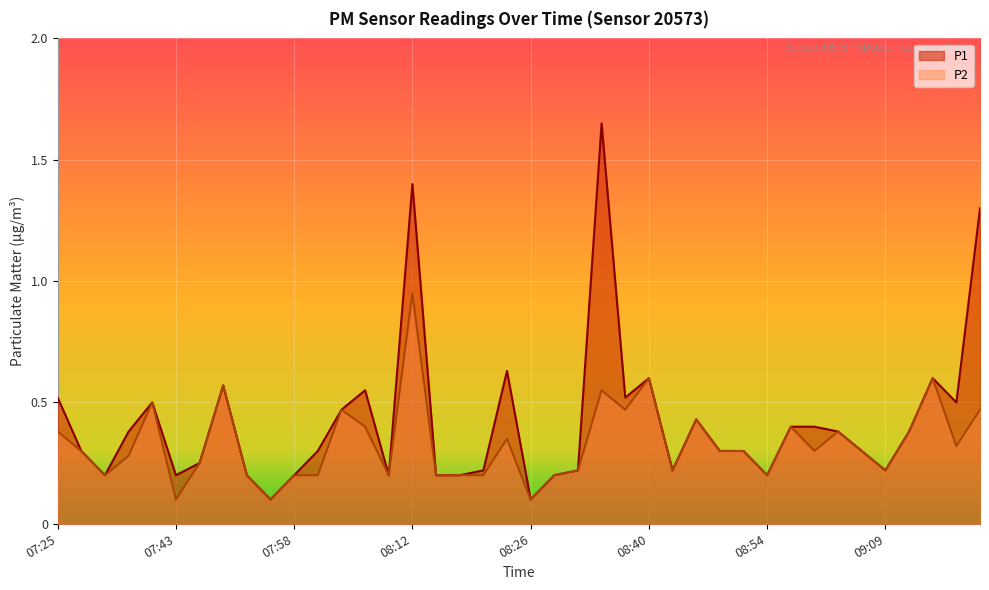

What are all the series names shown in the legend?

P1, P2